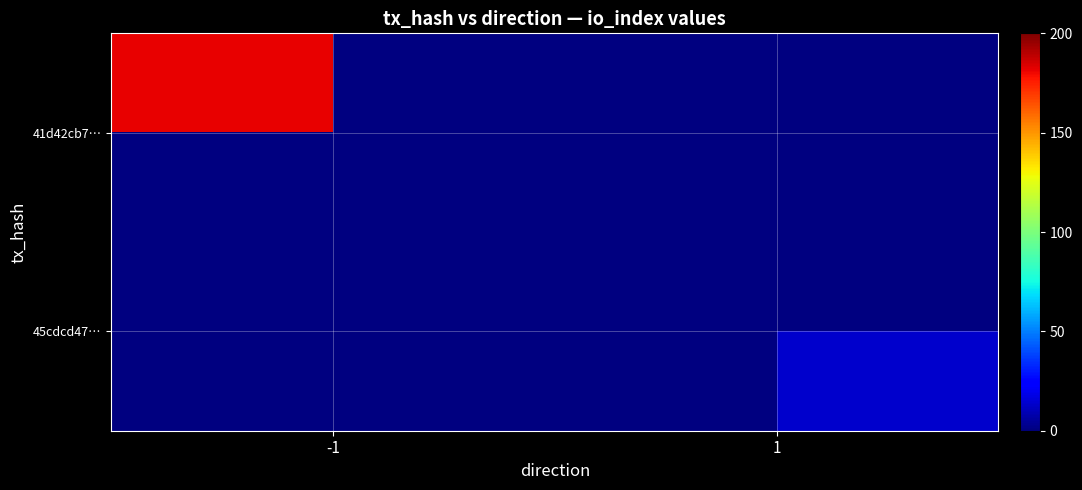

True or false: 45cdcd47… has a value of 14.0 at 1.

True